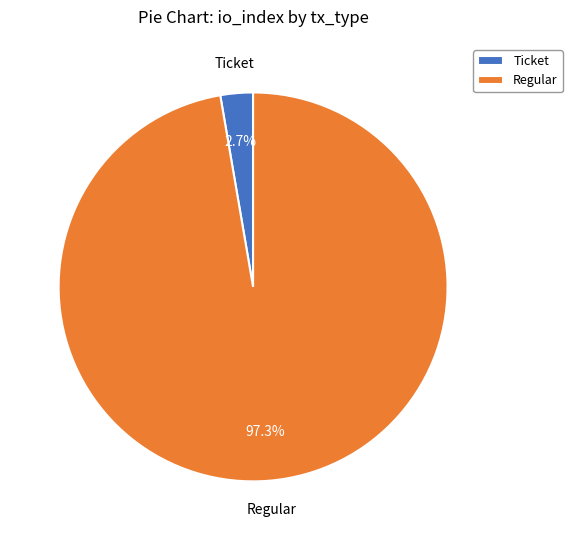

Count the number of slices in the pie.

2